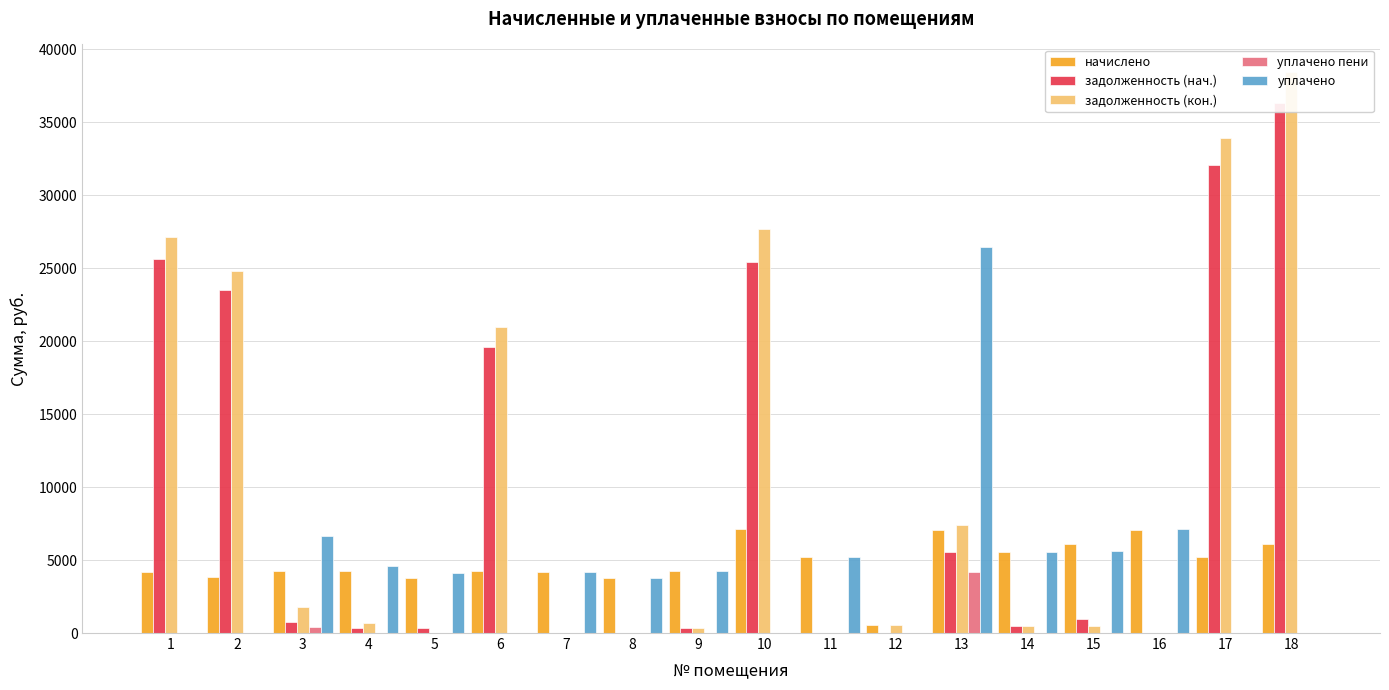

The value of уплачено пени at 9 is 0.2. True or false?

False